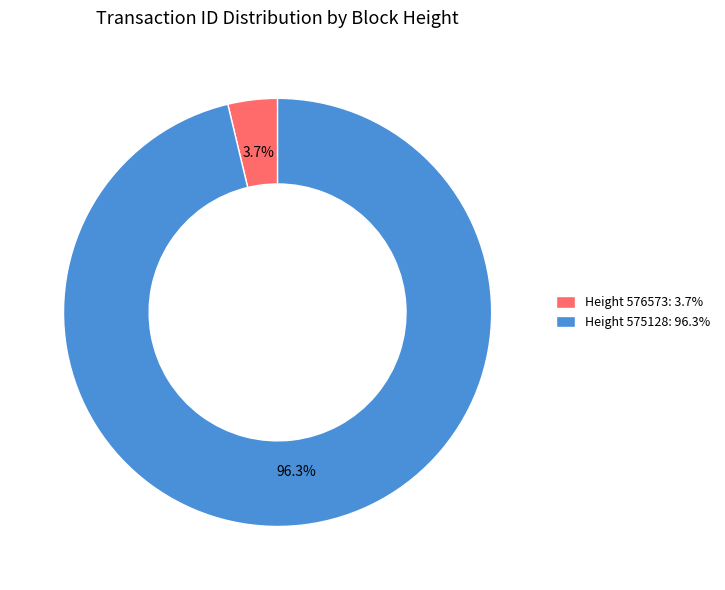

Which has a higher value, Height 575128: 96.3% or Height 576573: 3.7%?

Height 575128: 96.3%